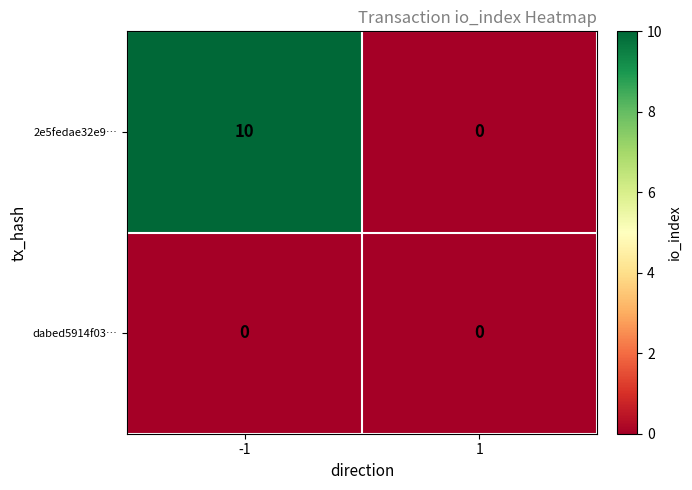

The dabed5914f03… series shows 0 at -1. True or false?

True